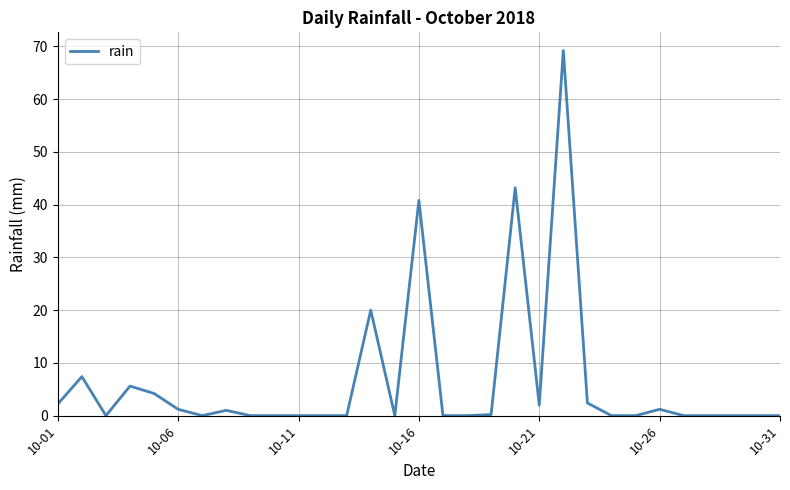

What is the greatest value displayed?

69.2